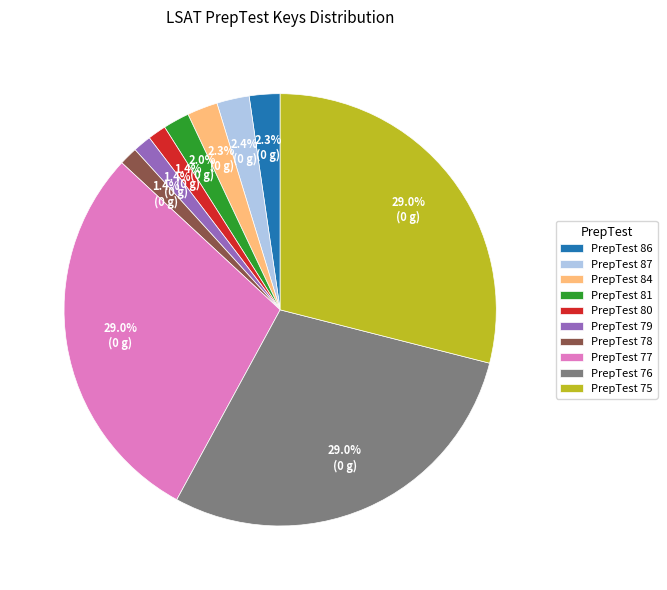

How many segments does this pie chart have?

10